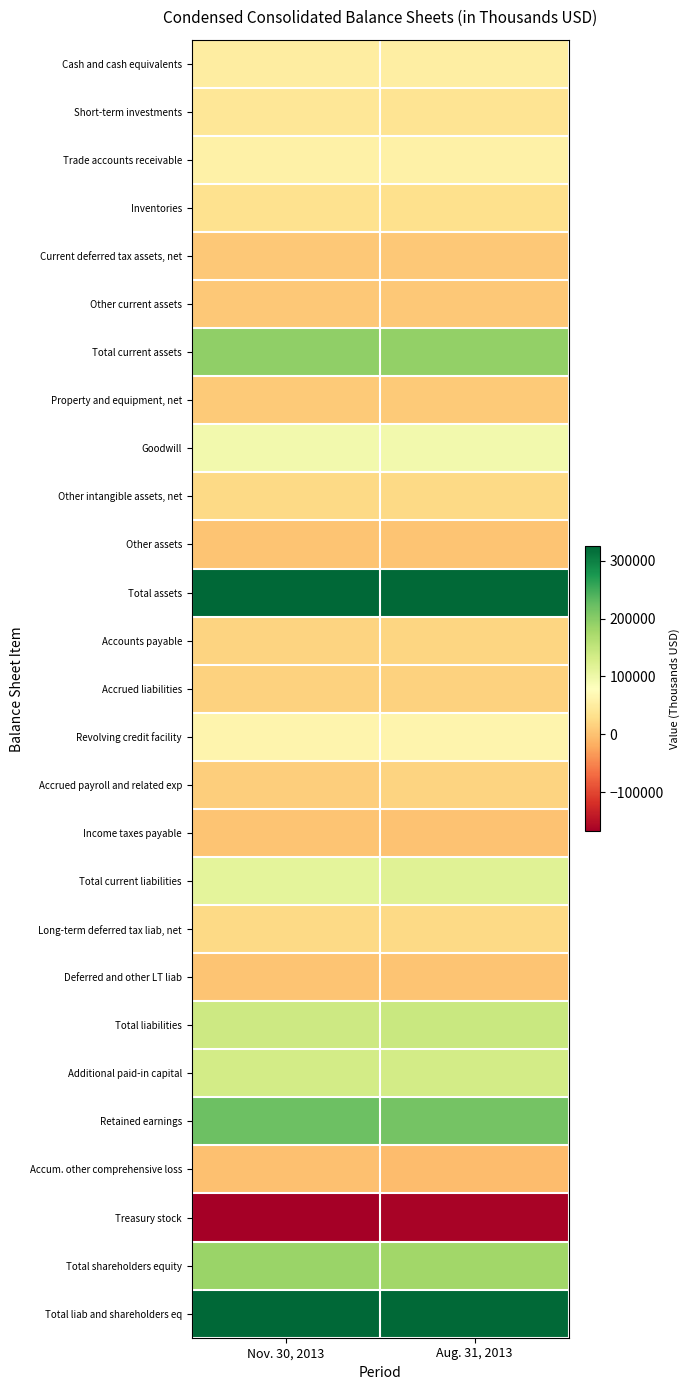

Which has a higher value, Aug. 31, 2013 or Nov. 30, 2013?

Aug. 31, 2013